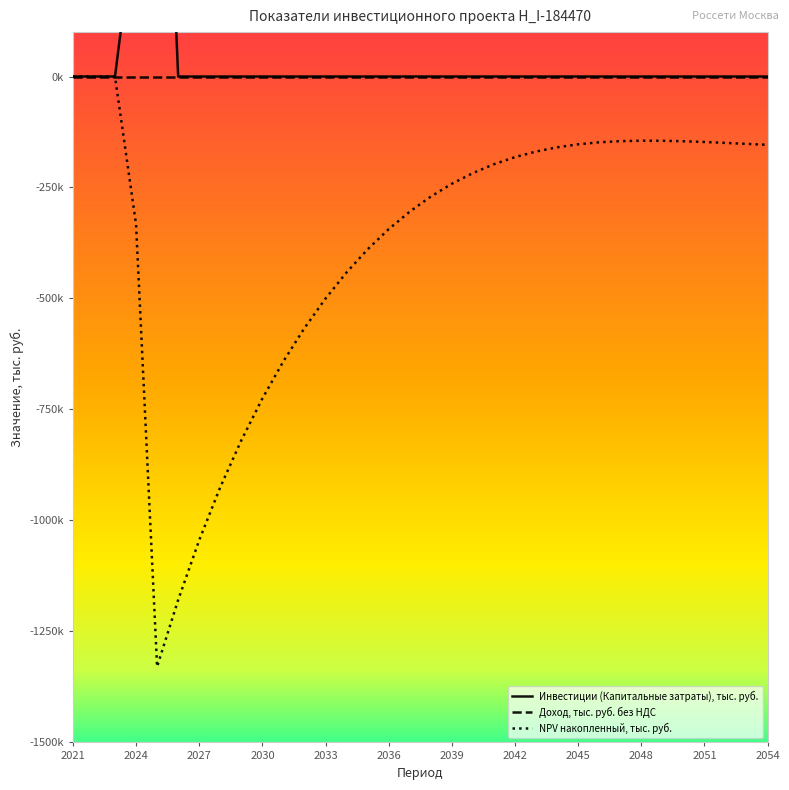

Which series has the largest range (max minus min)?

NPV накопленный, тыс. руб.